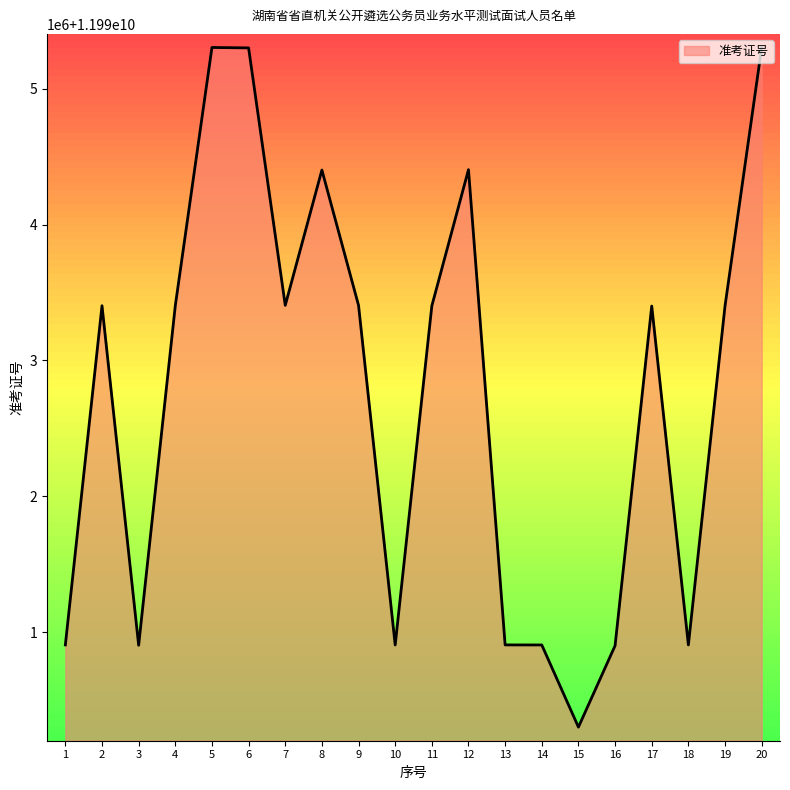

Does the chart display data point markers on the line(s)?

No